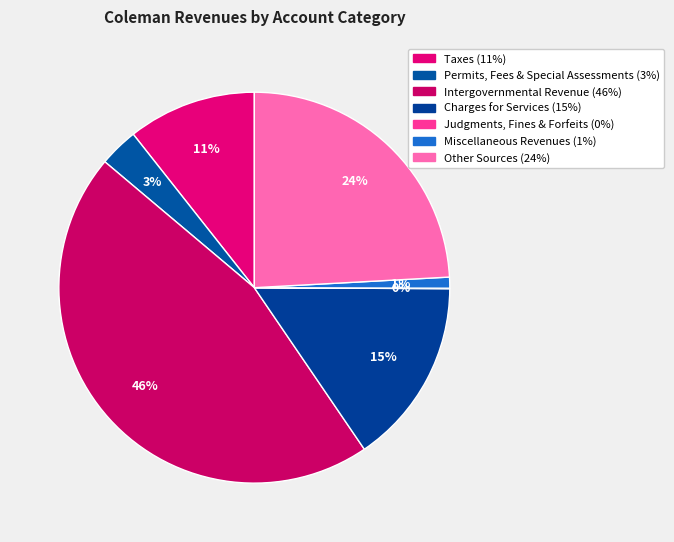

To the nearest percent, what is the difference between the Permits, Fees & Special Assessments and Judgments, Fines & Forfeits slice percentages?

3%